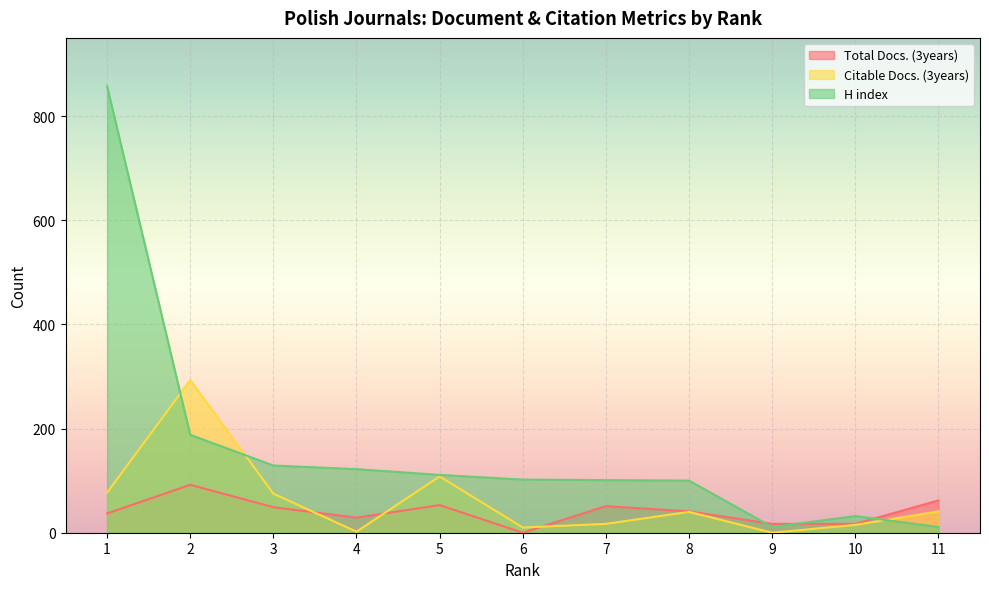

At which category does the chart reach its minimum across all series?

6